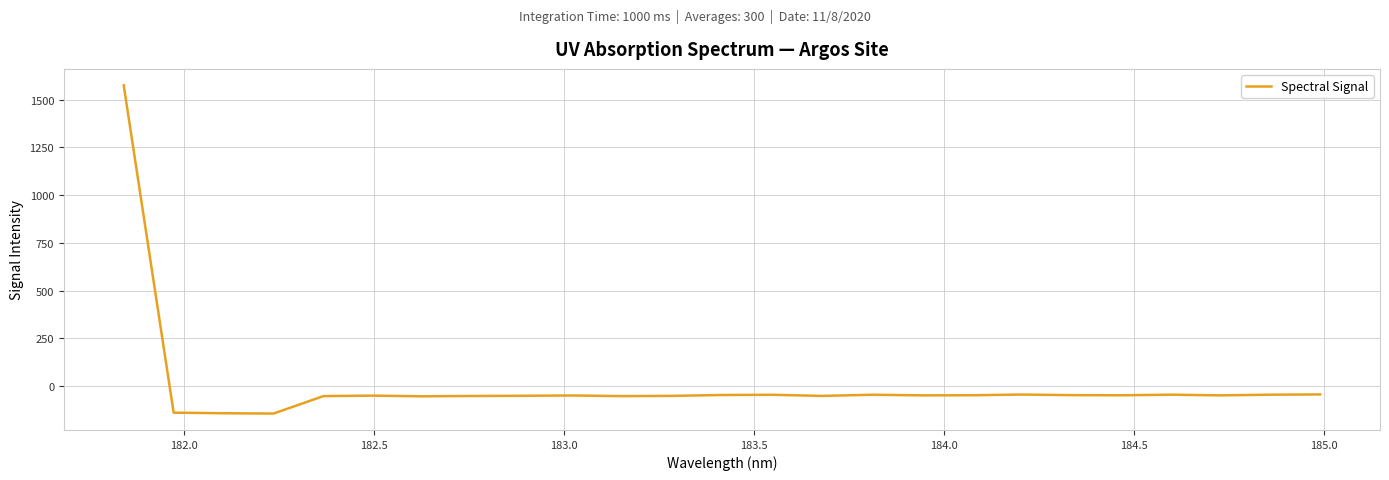

How many points are higher than both their immediate neighbors (excluding endpoints)?

6